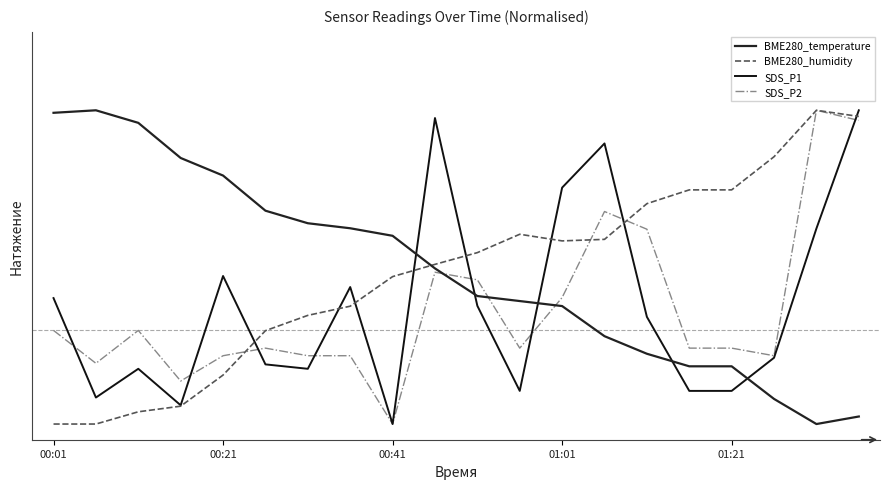

Is this an area chart (filled region under the line)?

No